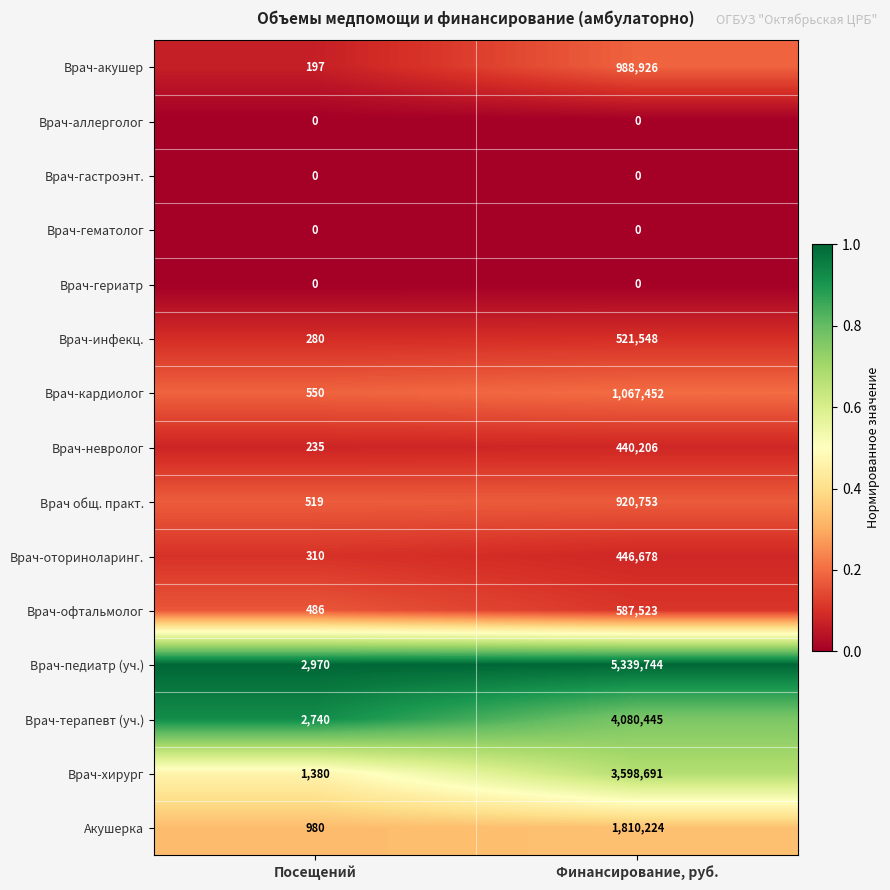

What is the spread (max minus min) of values at Финансирование, руб.?

5339744